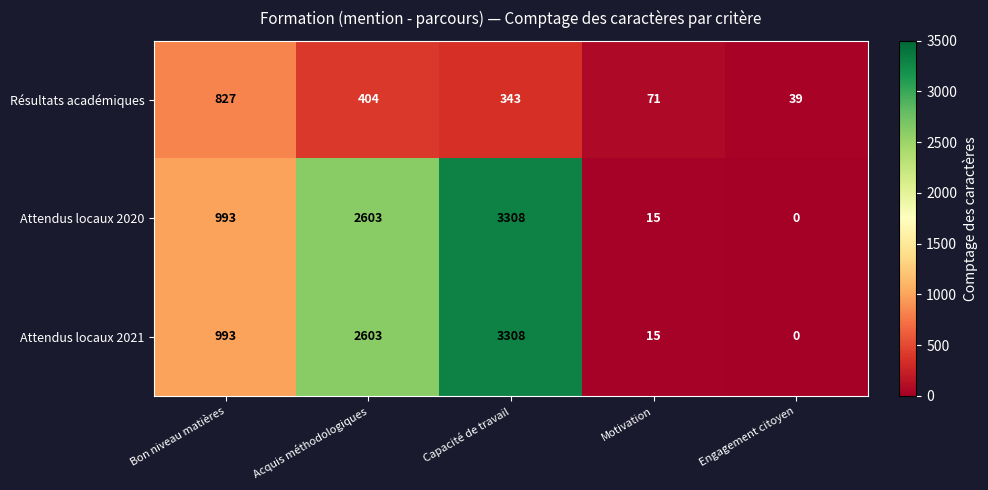

Count the number of categories in the chart.

5